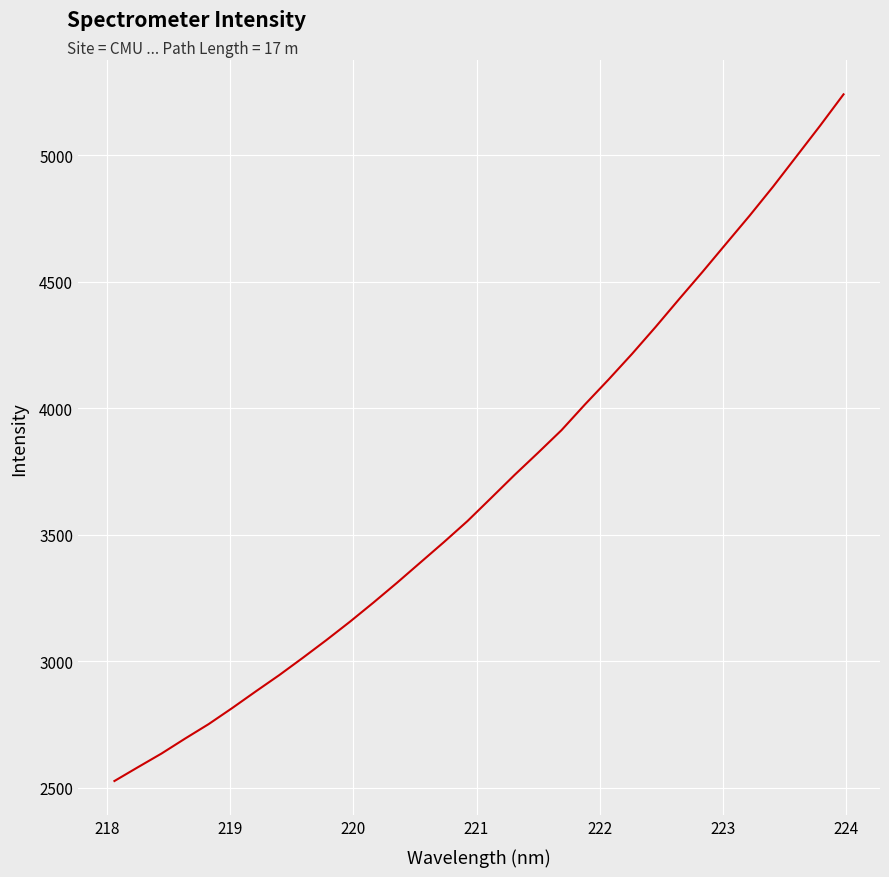

What is the difference between the second highest and minimum values?

2589.3